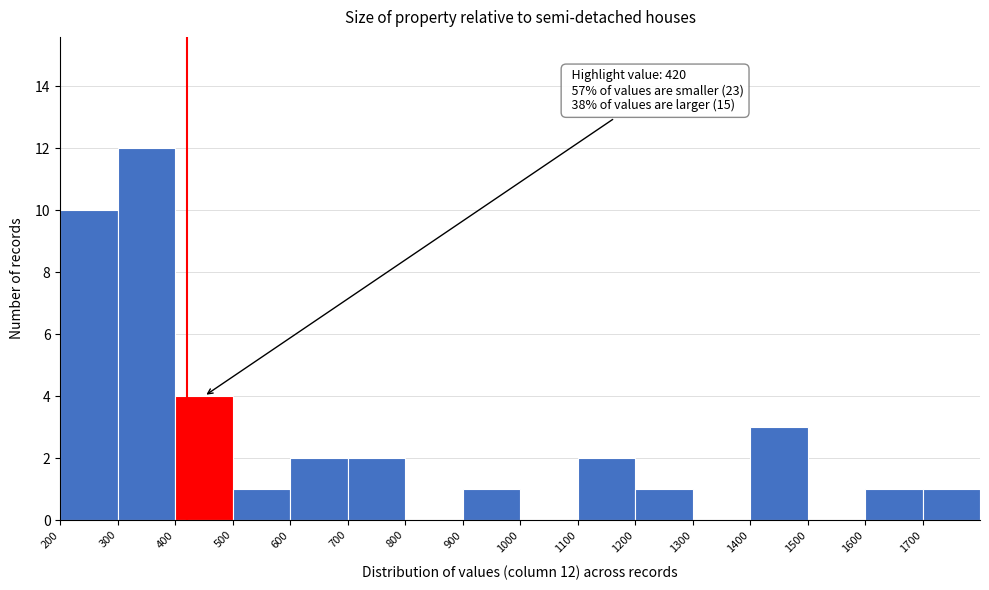

Over which range of the x-axis is the bar tallest?

300 to 400